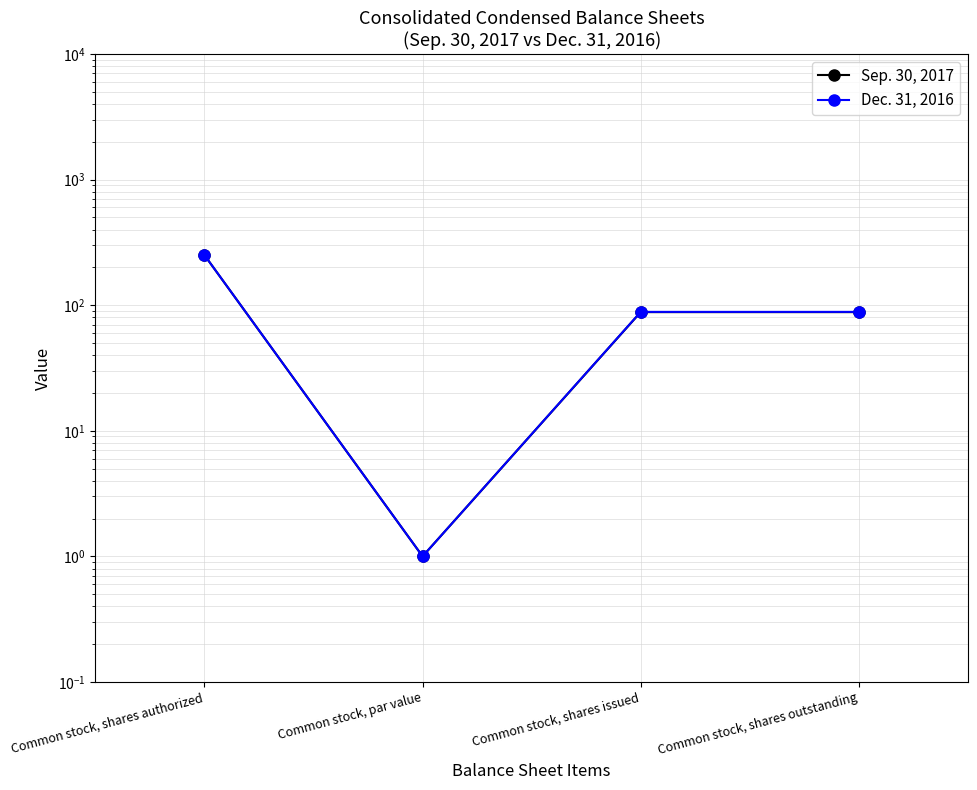

What is the label of the 4th point from the right?

Common stock, shares authorized